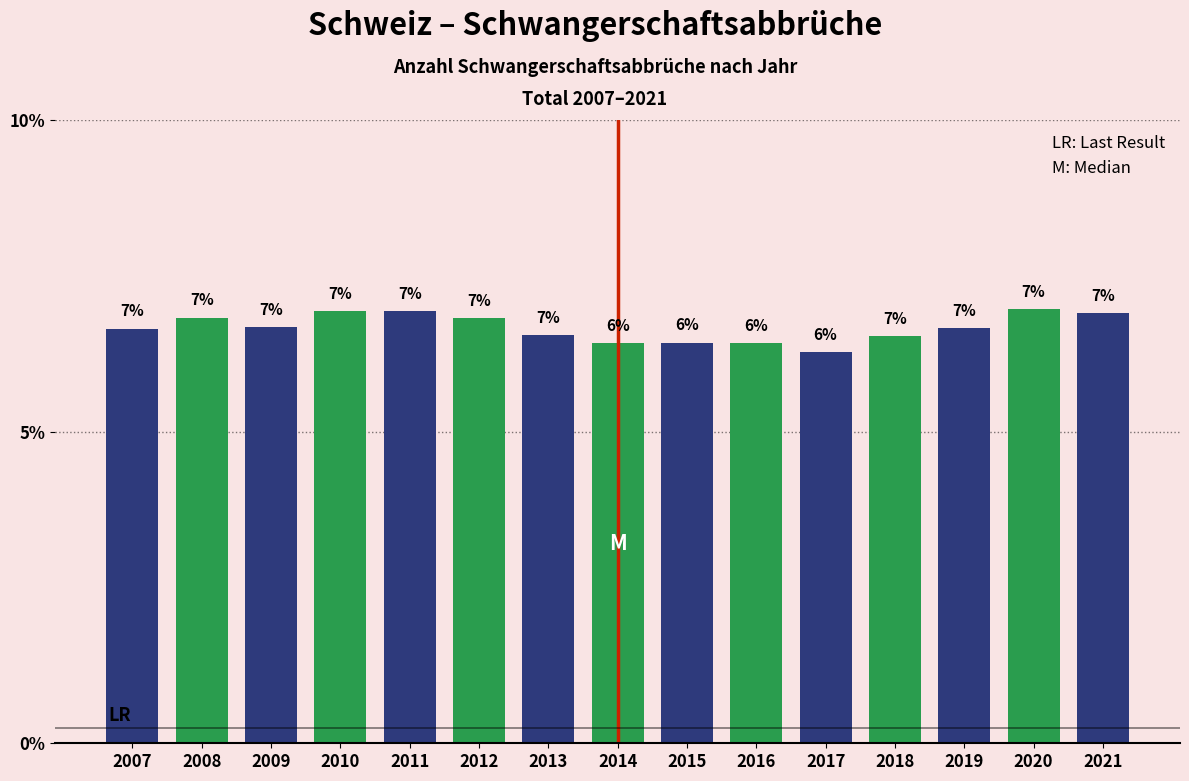

What is the smallest value displayed?

6.3